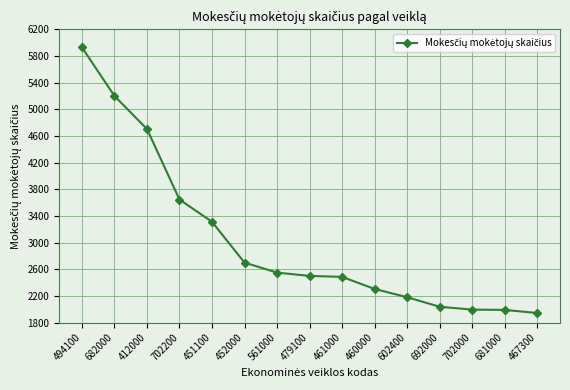

The value at 681000 is 798. True or false?

False